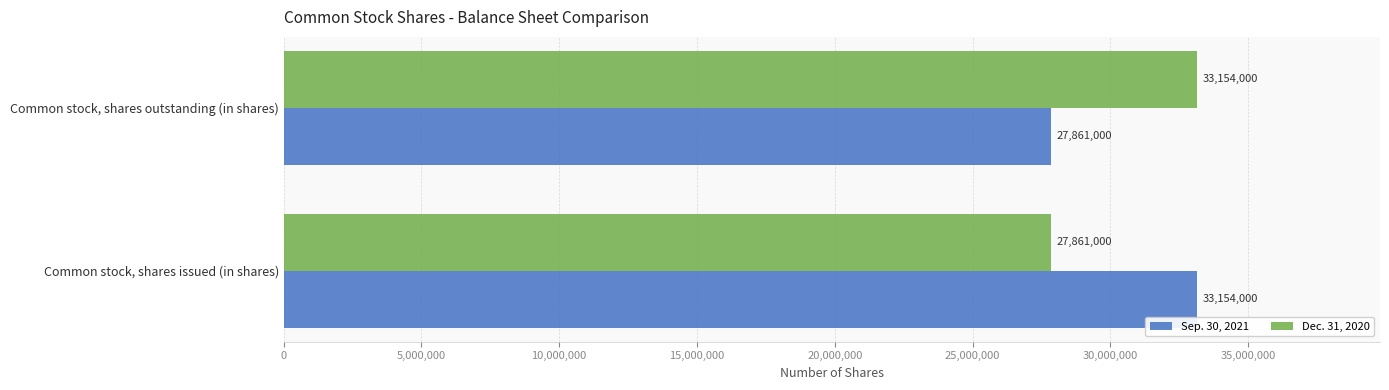

Rank the series at Common stock, shares issued (in shares) from highest to lowest value.

Sep. 30, 2021, Dec. 31, 2020